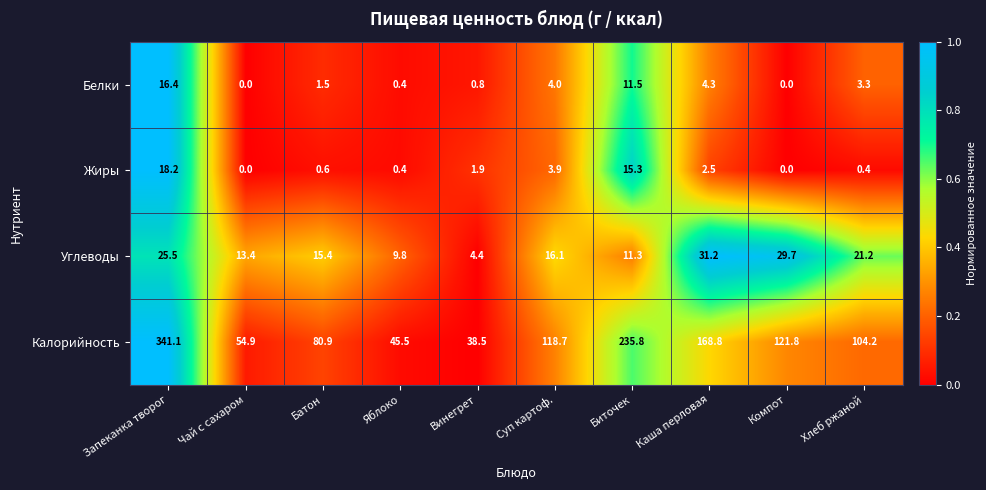

Is it true that Жиры equals 20.6 at Биточек?

False